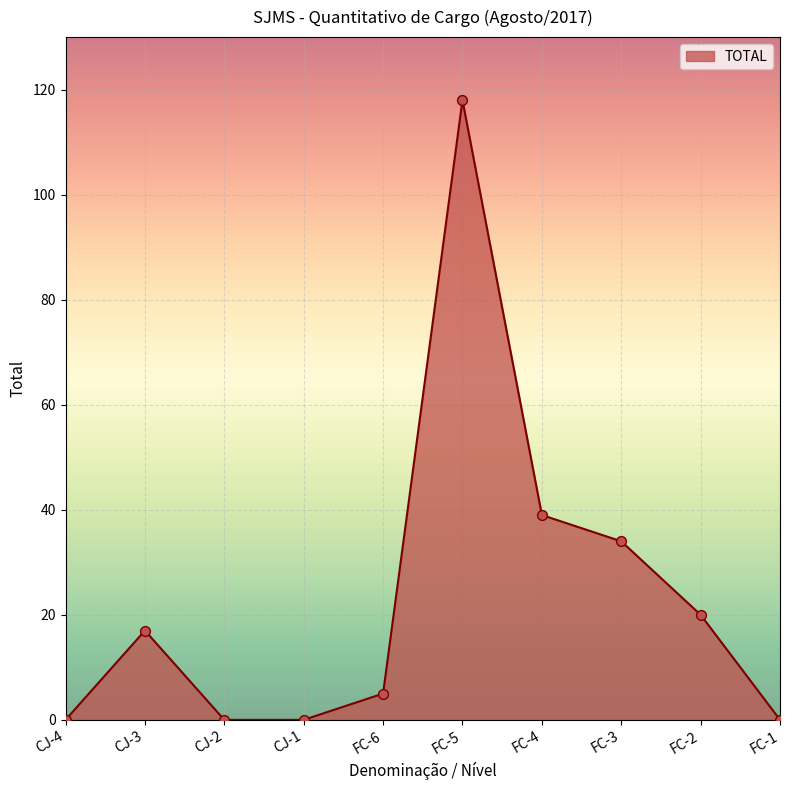

Which has a higher value, FC-6 or FC-2?

FC-2